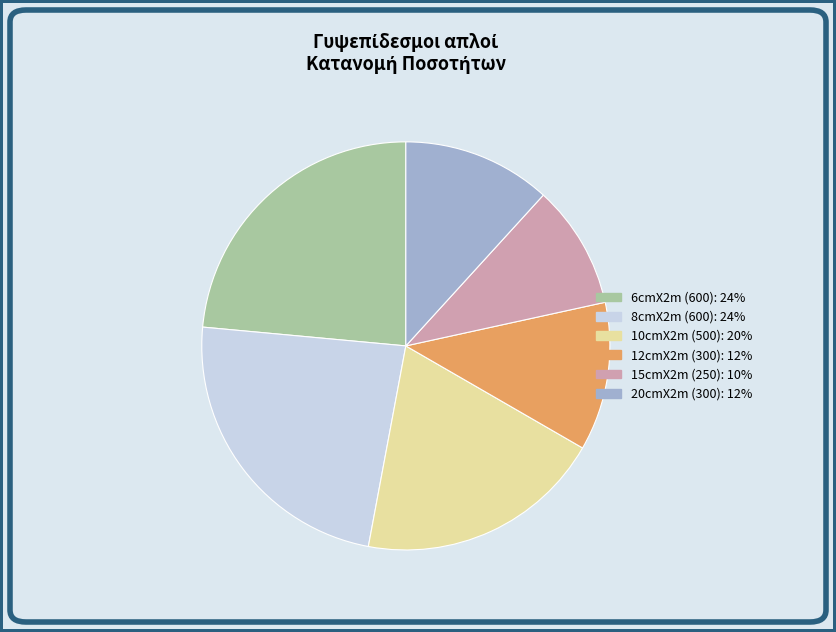

How many slices are in this pie chart?

6